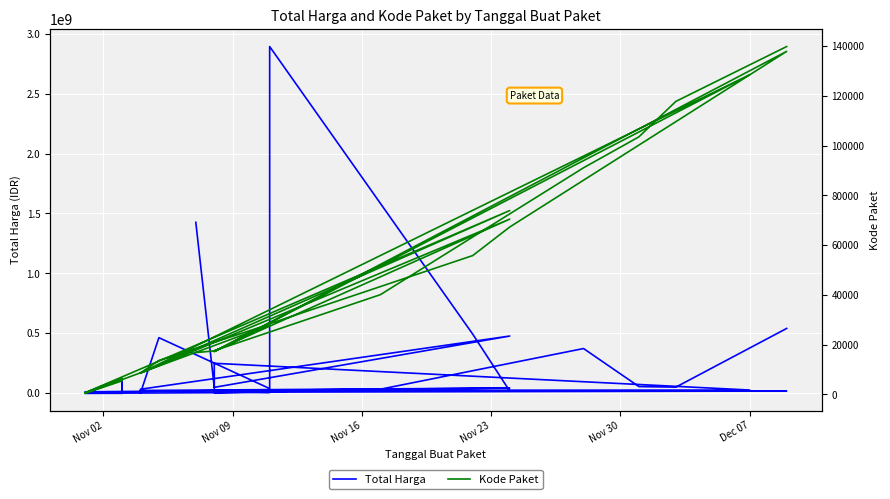

Where does the Kode Paket series first go above 17272?

Nov 09